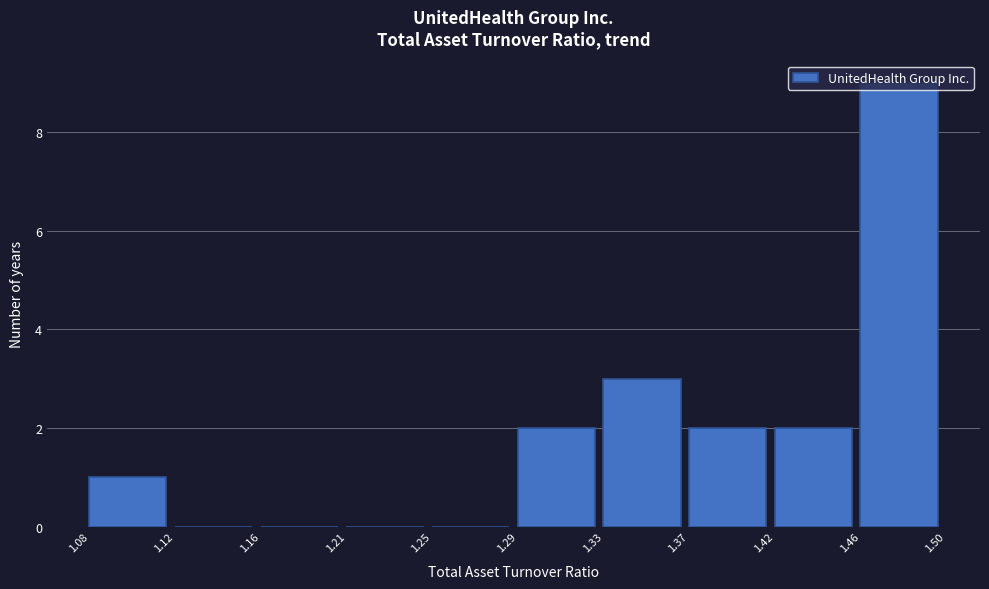

Reading left to right, transcribe this chart: for each bar, give the range it covers on the x-axis and its height. The values are not printed on the chart, so give them approximately, as read against the axis.

1.08 to 1.12: 1
1.12 to 1.16: 0
1.16 to 1.21: 0
1.21 to 1.25: 0
1.25 to 1.29: 0
1.29 to 1.33: 2
1.33 to 1.37: 3
1.37 to 1.42: 2
1.42 to 1.46: 2
1.46 to 1.50: 9